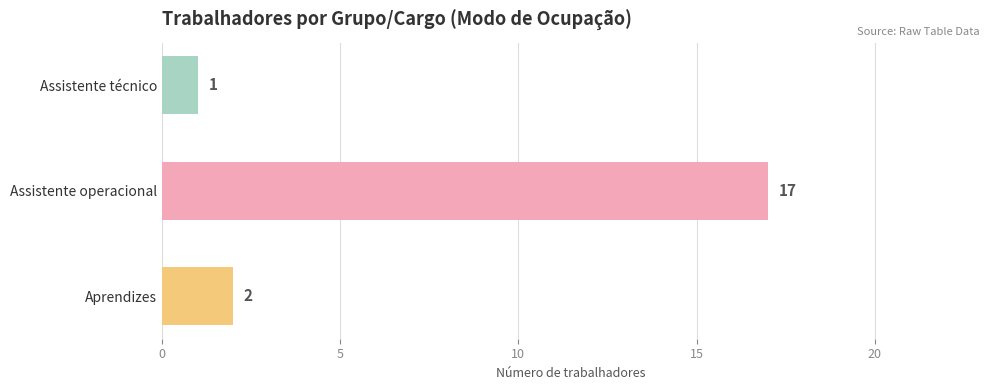

What is the difference between the second highest and minimum values?

1